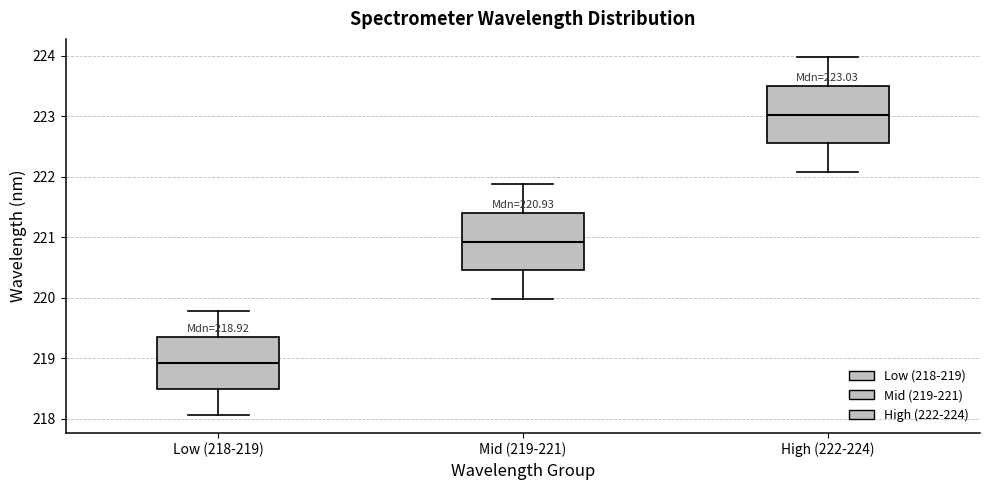

Which box's median line is the highest?

High (222-224)